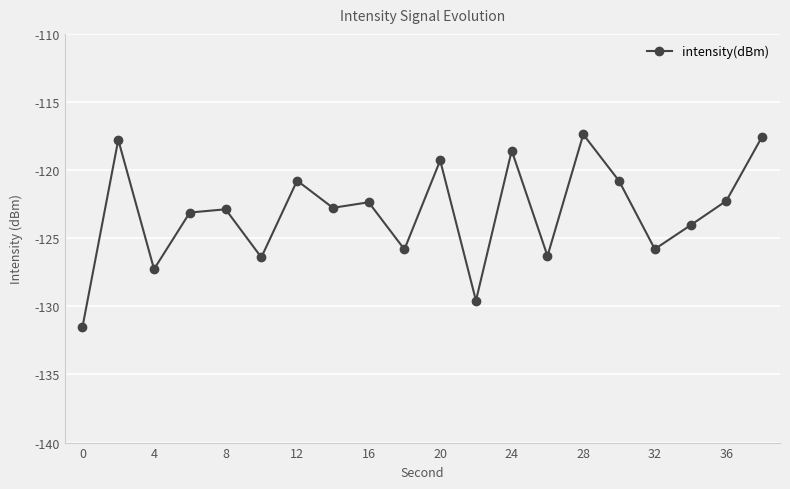

What is the sum of all values?

-2462.2